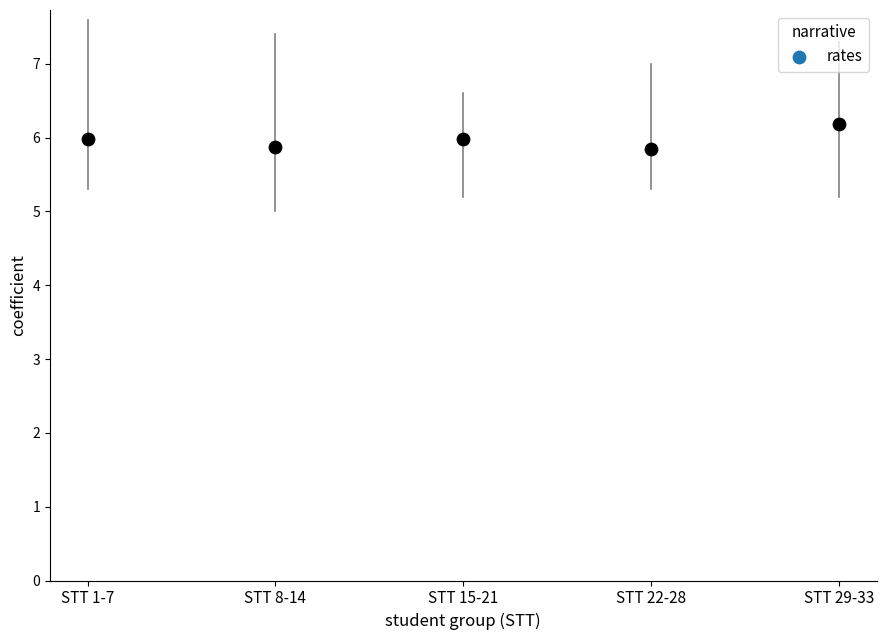

What is the average Y value?

6.0